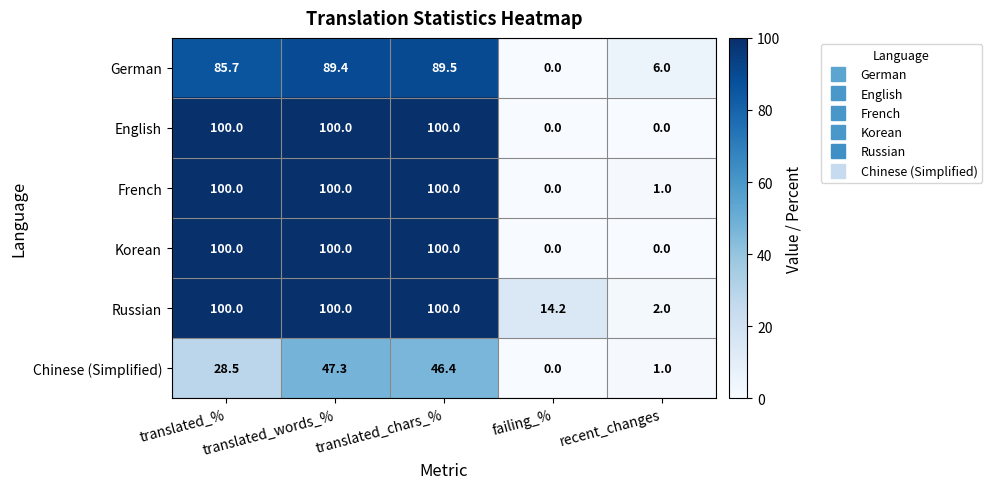

What is the difference between the maximum and minimum values in the Russian series?

98.0